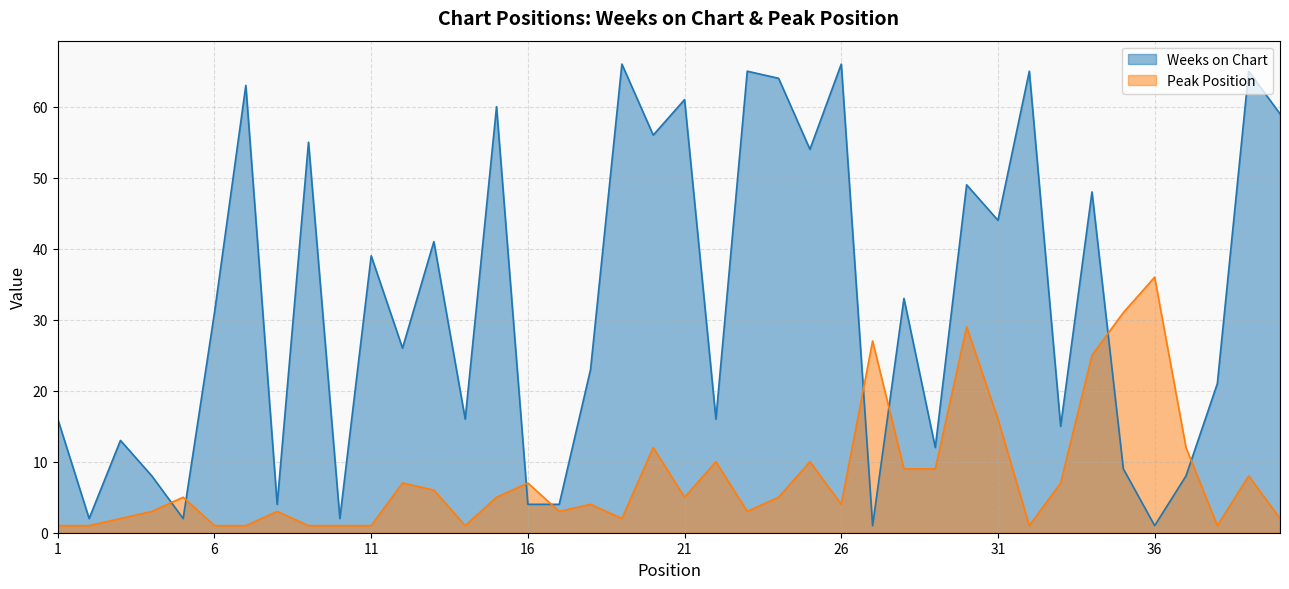

What is the smallest value displayed?

1